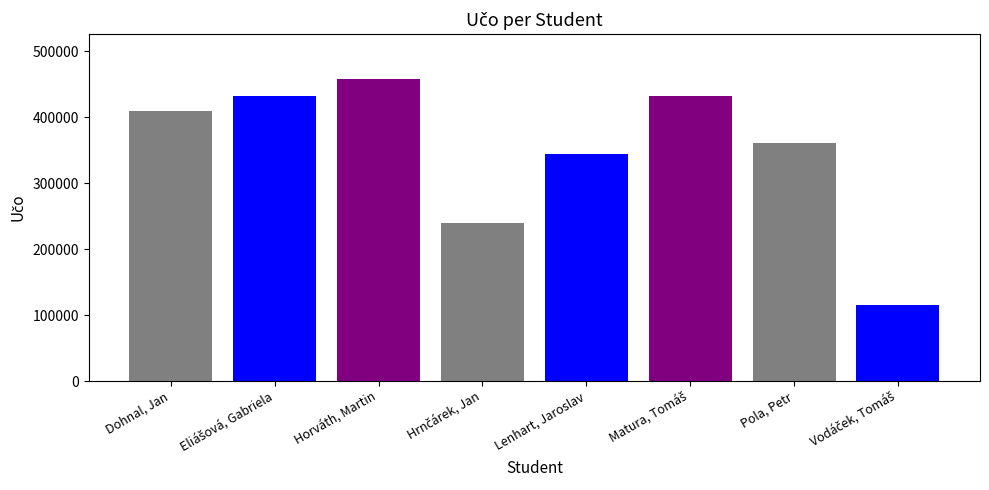

Where does the data first go above 409329?

Eliášová, Gabriela